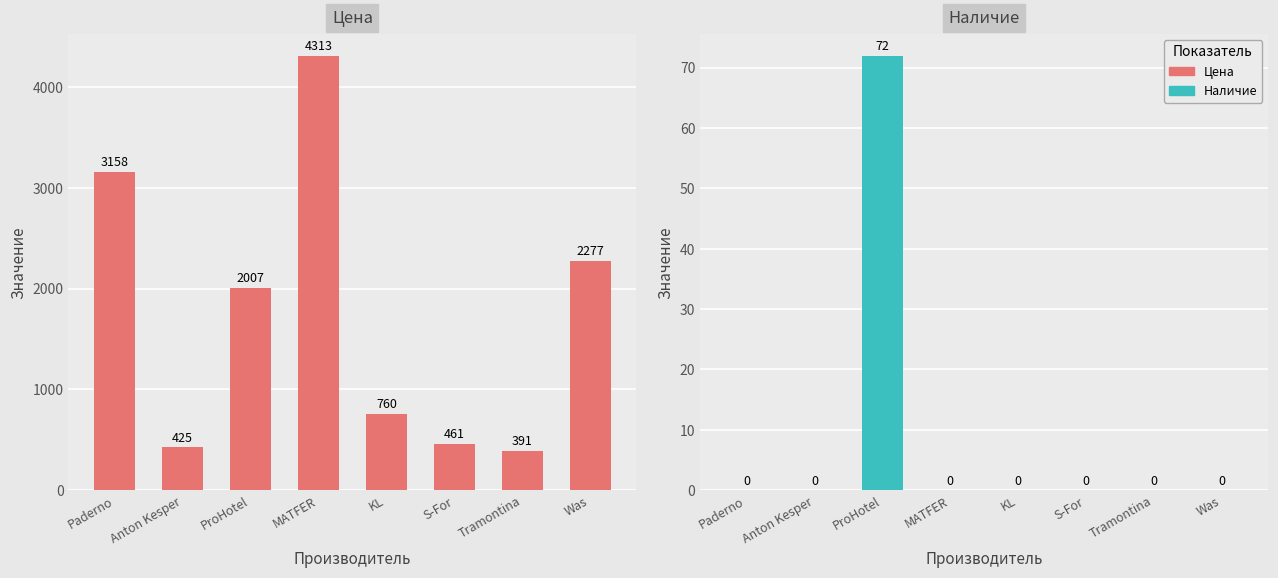

Reading left to right, what are all the values shown in this chart?

Цена: Paderno=3158	Anton Kesper=425	ProHotel=2007	MATFER=4313	KL=760	S-For=461	Tramontina=391	Was=2277
Наличие: Paderno=0	Anton Kesper=0	ProHotel=72	MATFER=0	KL=0	S-For=0	Tramontina=0	Was=0